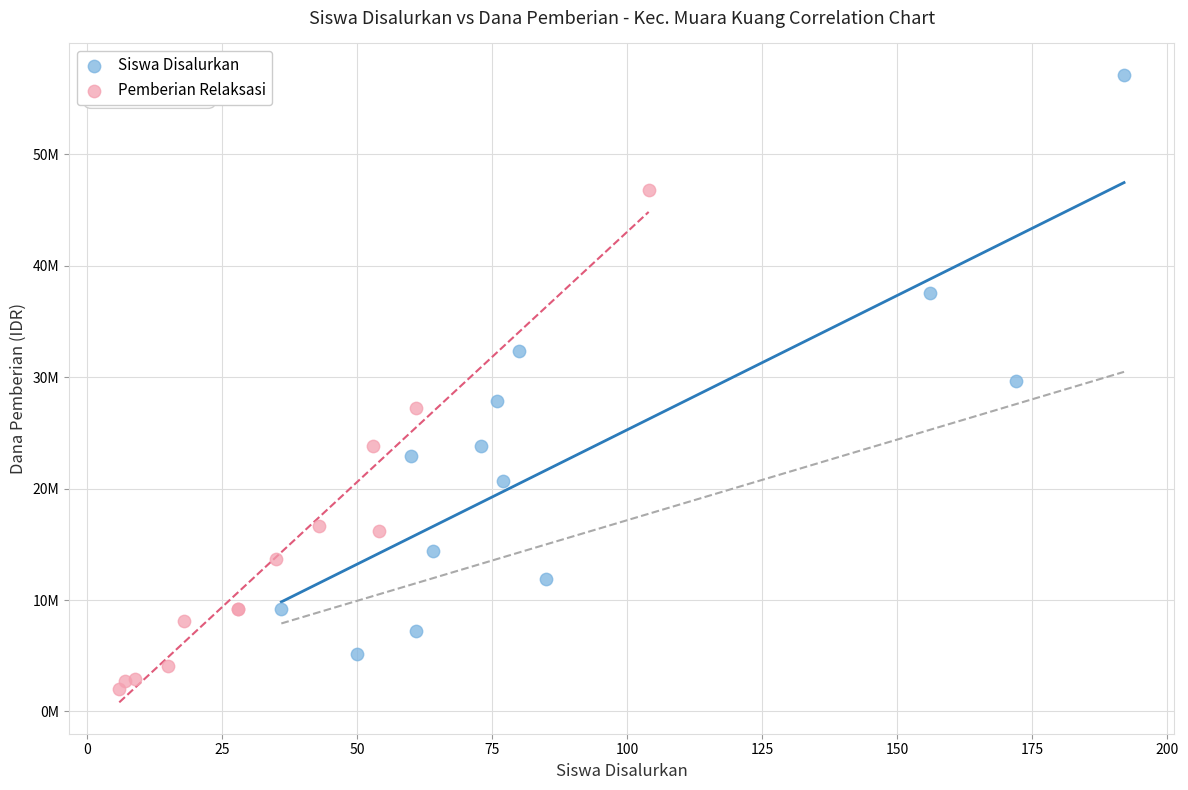

What are all the series names shown in the legend?

Siswa Disalurkan, Pemberian Relaksasi